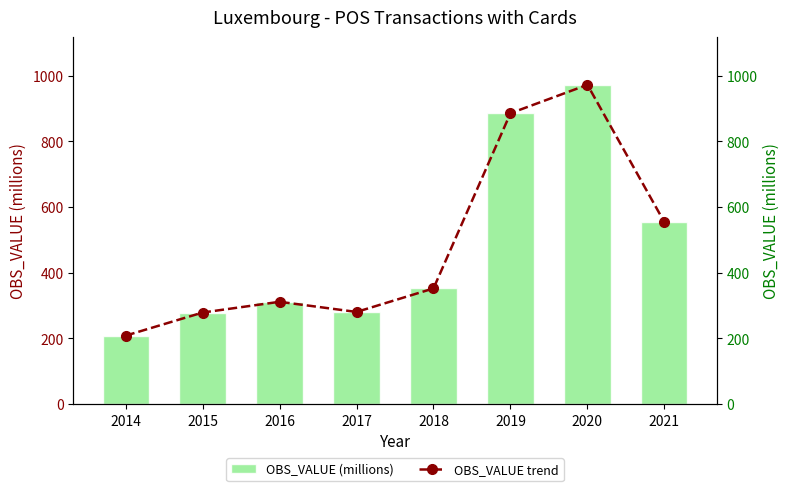

How many data points in OBS_VALUE (millions) are above 351?

4